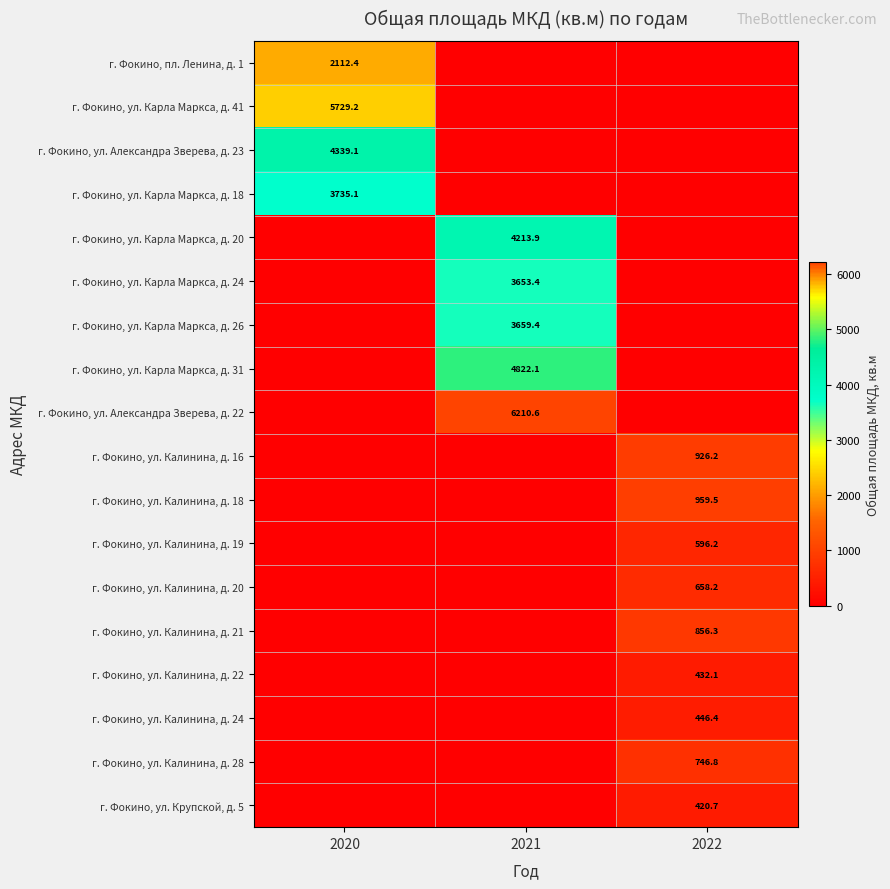

What is the difference between the maximum and minimum values in the г. Фокино, ул. Калинина, д. 19 series?

596.2